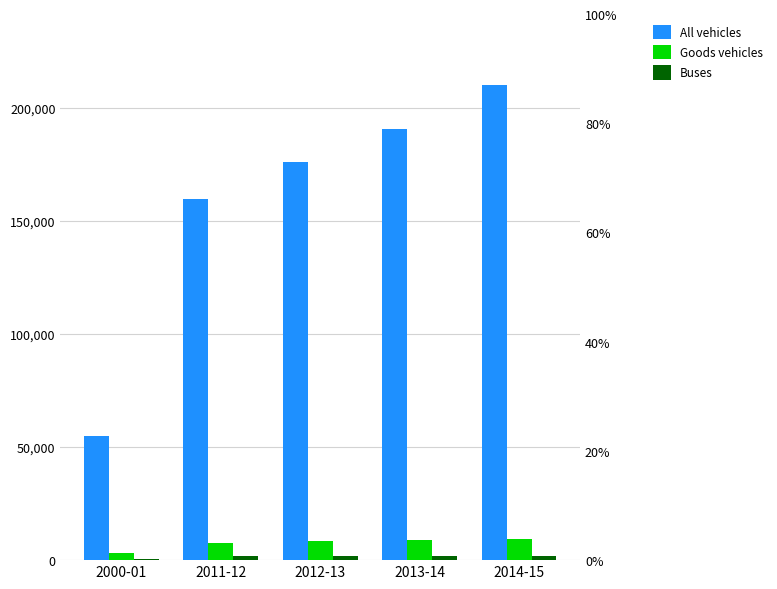

Does the chart contain any negative values?

No